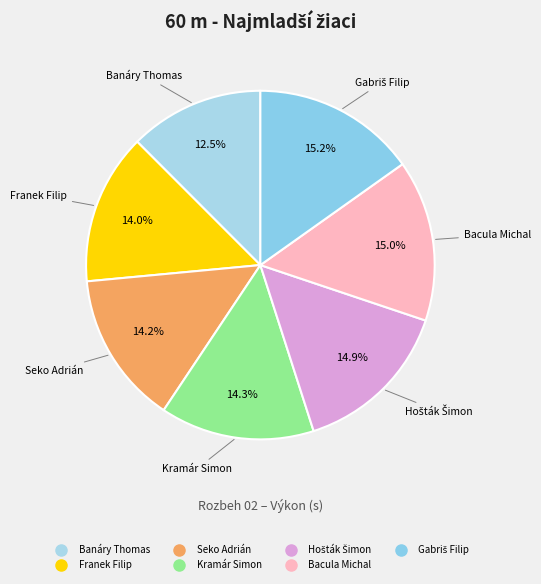

Is Banáry Thomas the majority of the pie?

No